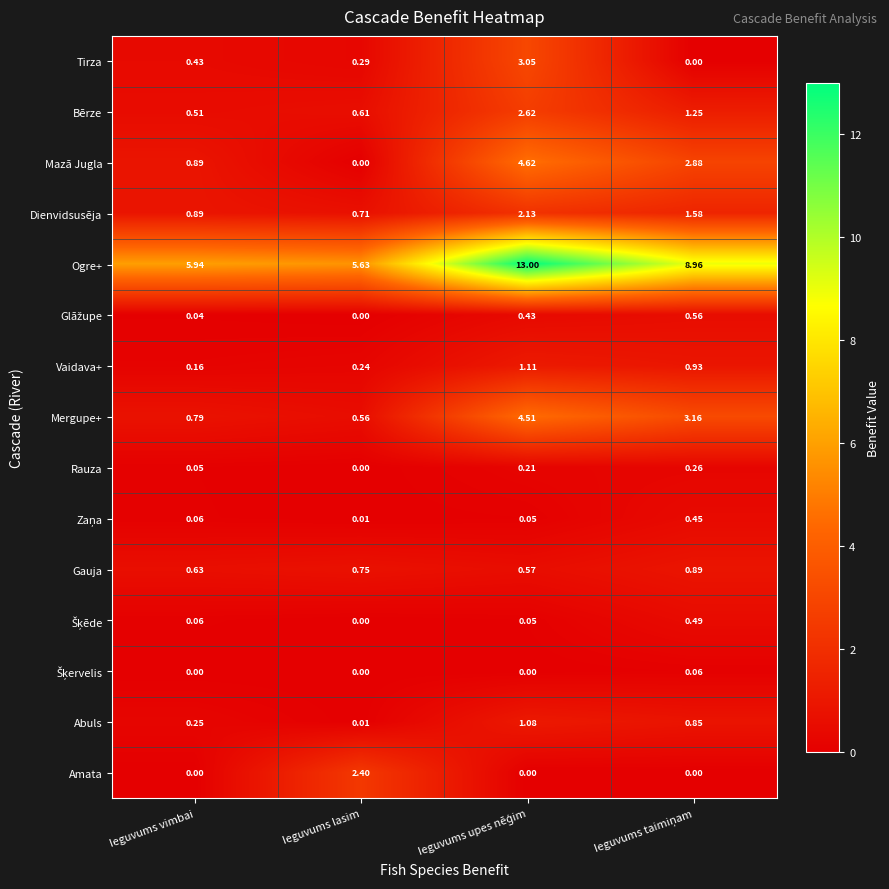

Which series has the widest spread of values?

Ogre+